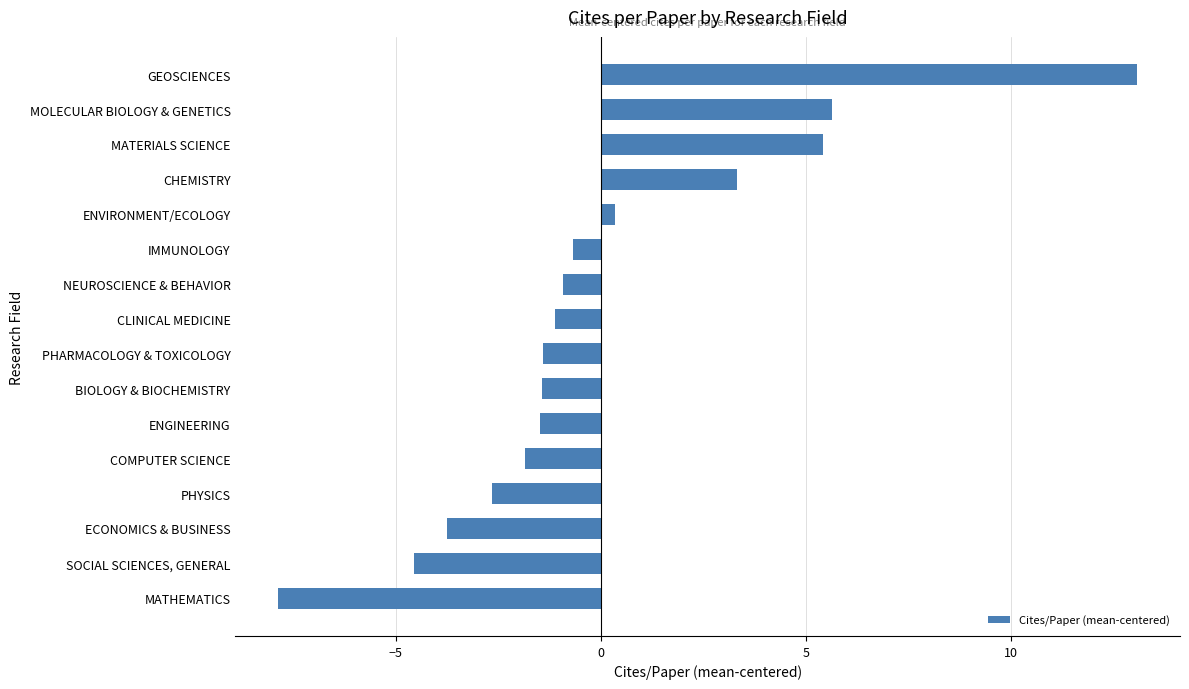

List the labels in order of value, smallest first.

MATHEMATICS, SOCIAL SCIENCES, GENERAL, ECONOMICS & BUSINESS, PHYSICS, COMPUTER SCIENCE, ENGINEERING, BIOLOGY & BIOCHEMISTRY, PHARMACOLOGY & TOXICOLOGY, CLINICAL MEDICINE, NEUROSCIENCE & BEHAVIOR, IMMUNOLOGY, ENVIRONMENT/ECOLOGY, CHEMISTRY, MATERIALS SCIENCE, MOLECULAR BIOLOGY & GENETICS, GEOSCIENCES